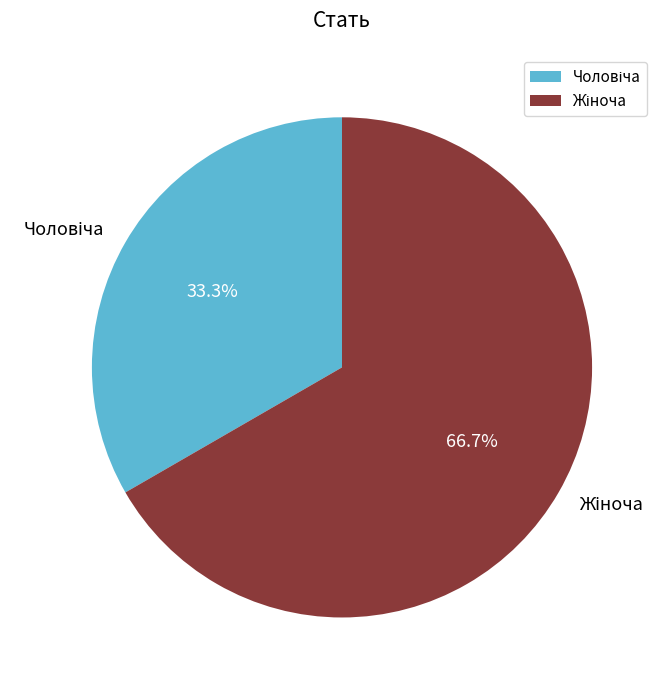

Does any single category account for the majority?

Yes